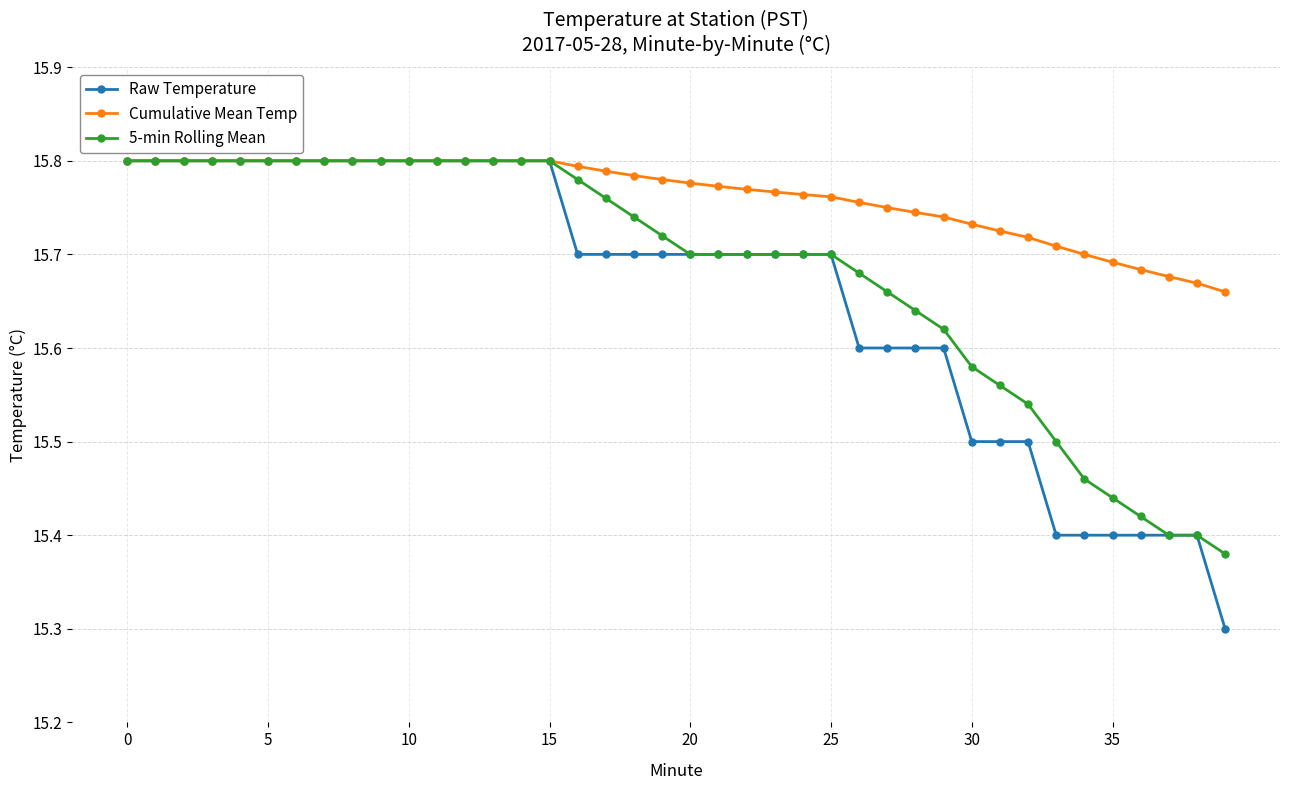

Count the Raw Temperature values in the range 15 to 16.

40